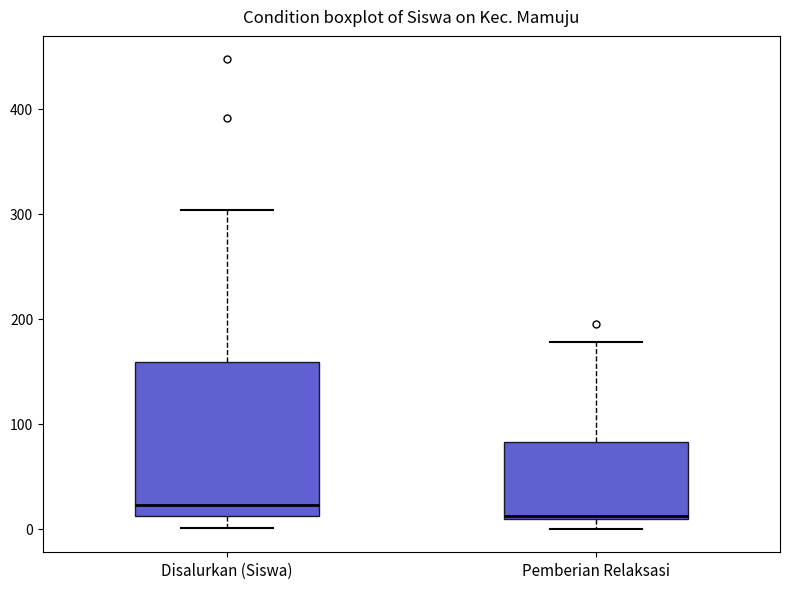

Reading left to right, read every box against the y-axis: the position of its median line, the range the box covers, and the ends of its whiskers. The values are not printed on the chart, so give them approximately, as read against the axis.

Disalurkan (Siswa): median 20, box 10 to 160, whiskers 0 to 300
Pemberian Relaksasi: median 10, box 10 to 80, whiskers 0 to 180